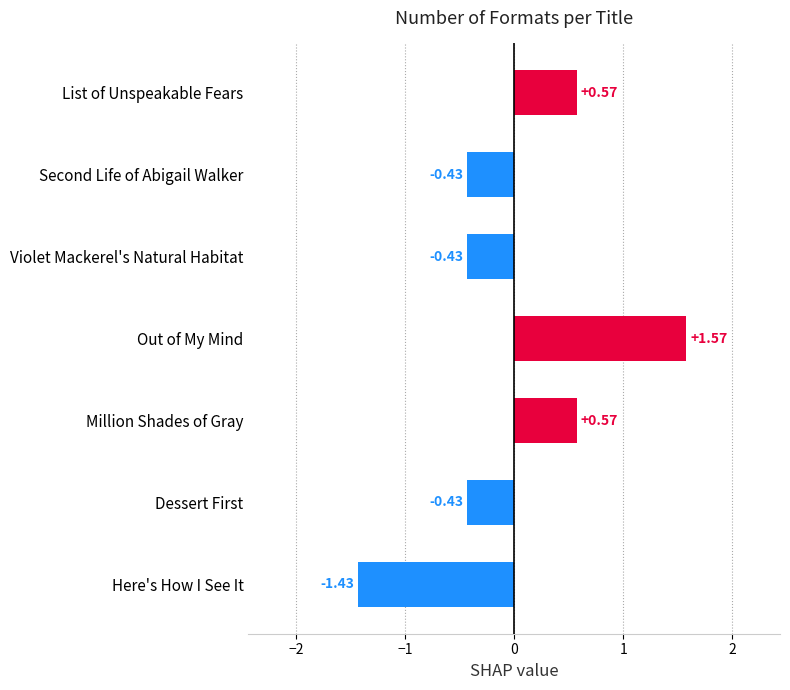

Which category has the lowest value across all series?

Here's How I See It